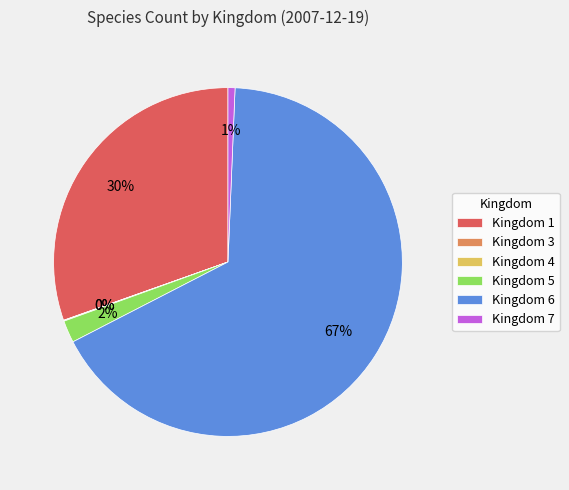

To the nearest percent, what is the difference between the largest and smallest slice percentages?

67%